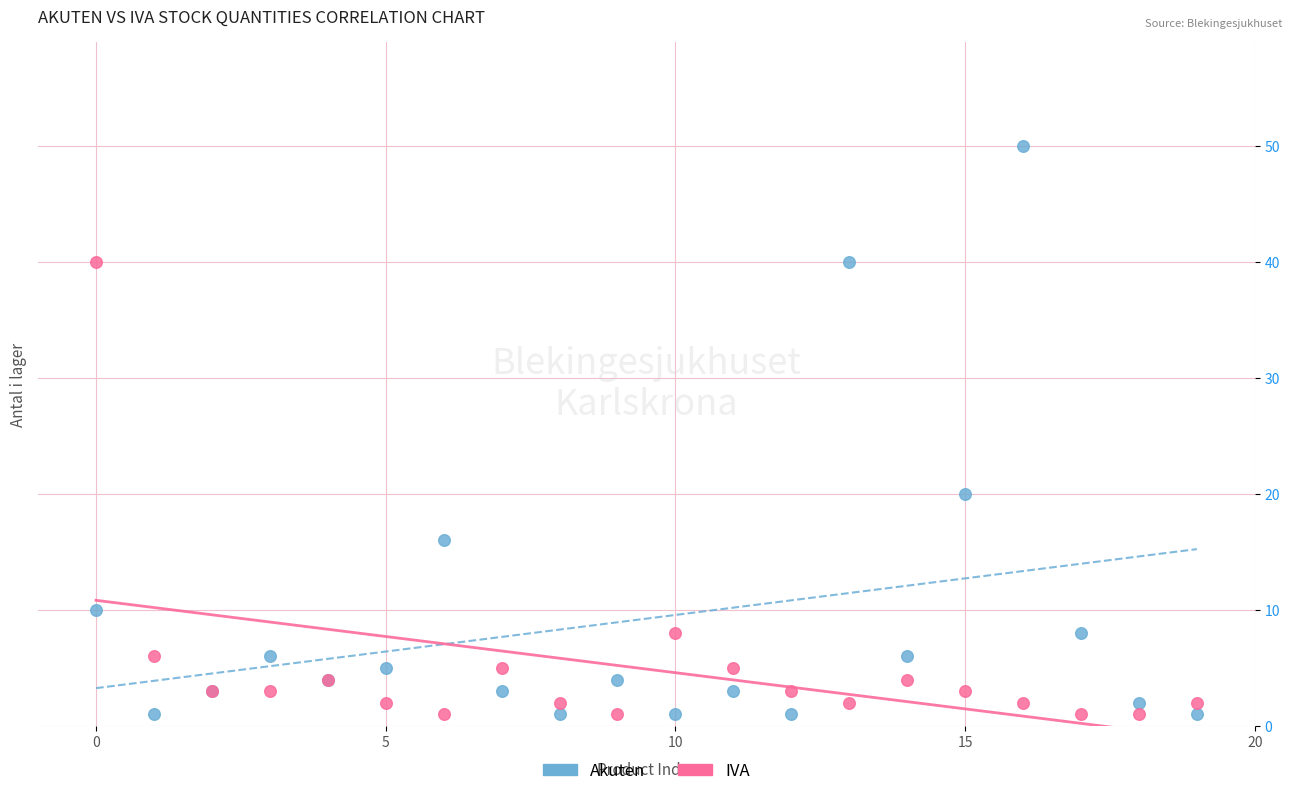

Which series contains the highest Y value?

Akuten